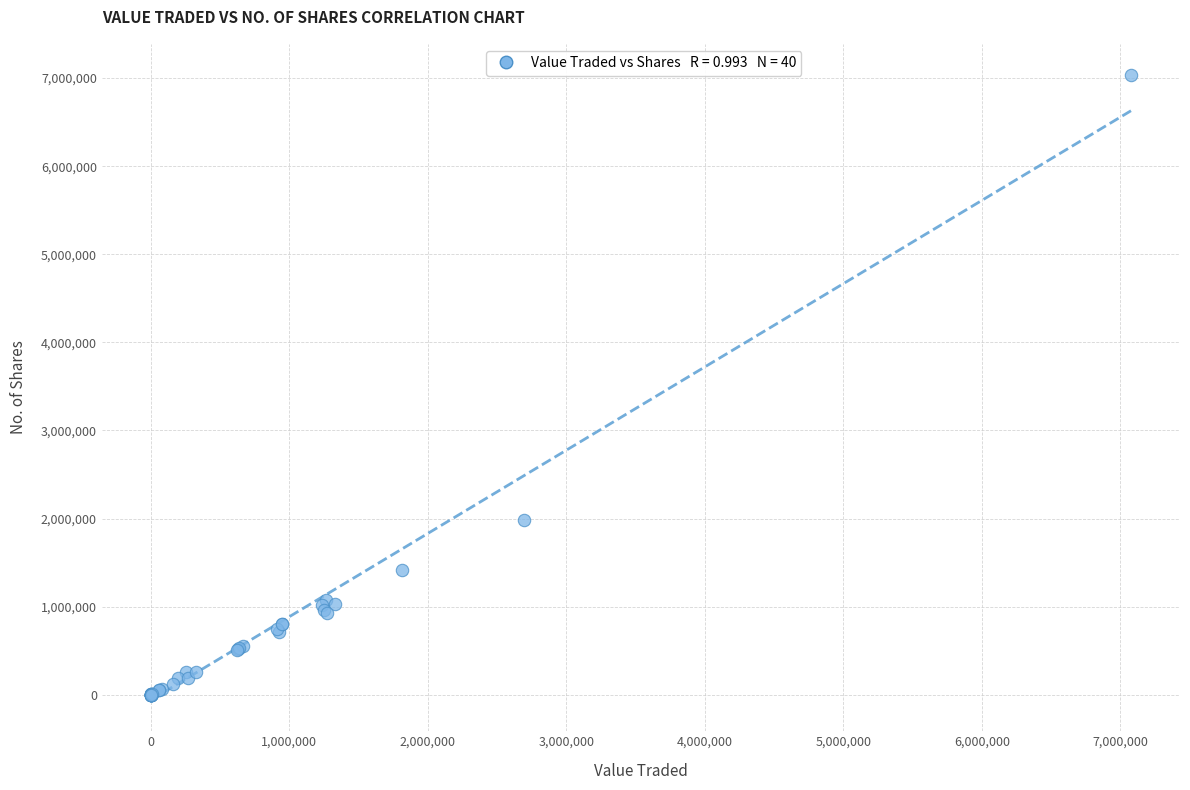

What Y value in the scatter plot is closest to 3517415?

1982913